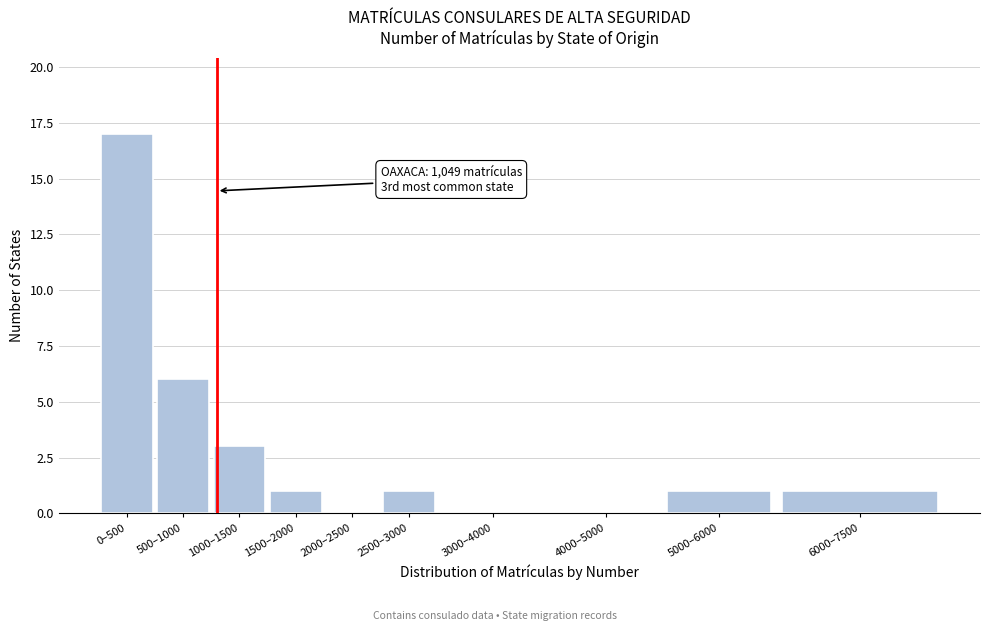

Reading left to right, extract all data points from this chart.

0–500=17	500–1000=6	1000–1500=3	1500–2000=1	2000–2500=0	2500–3000=1	3000–4000=0	4000–5000=0	5000–6000=1	6000–7500=1